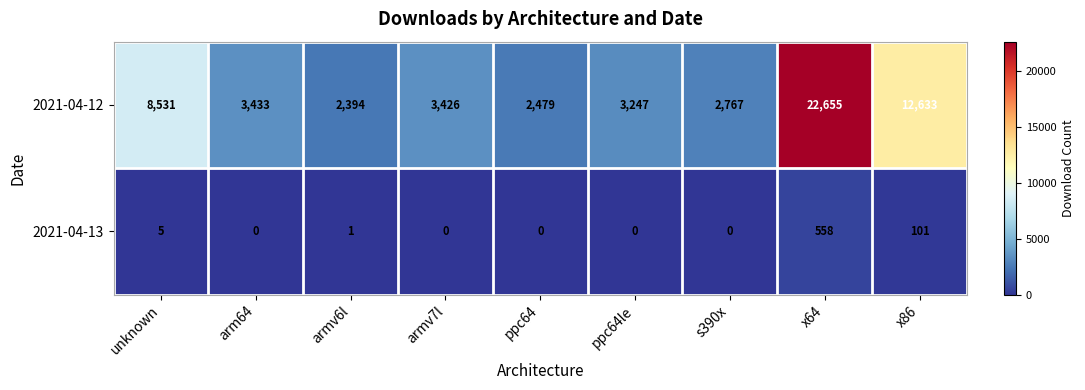

How many series are shown in this chart?

2